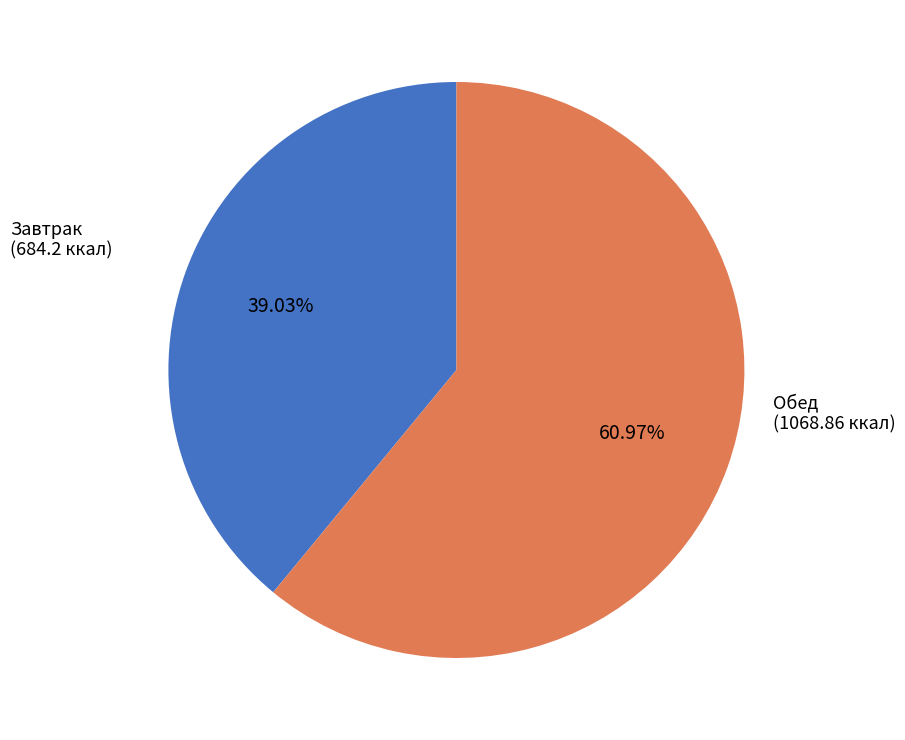

How many slices are in this pie chart?

2